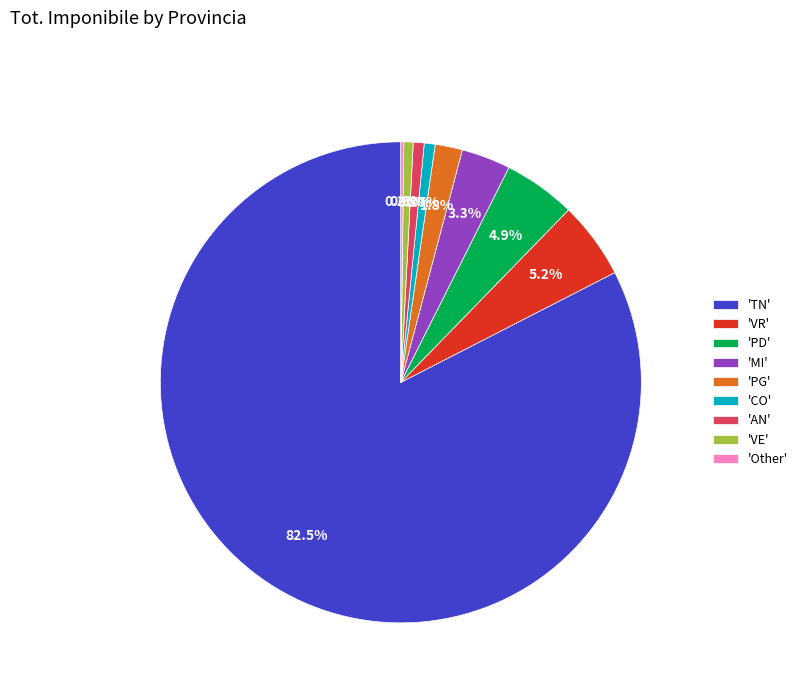

Does any single category account for the majority?

Yes